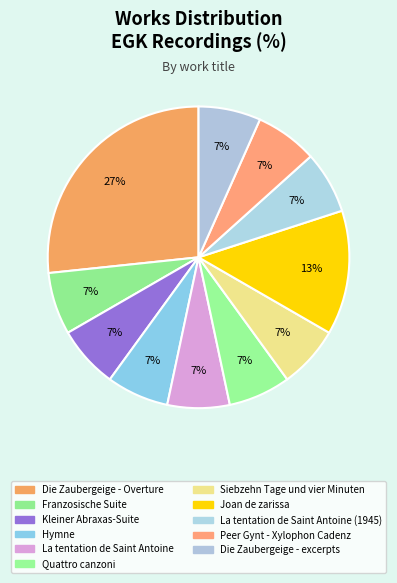

What is the largest slice in the pie chart?

Die Zaubergeige - Overture